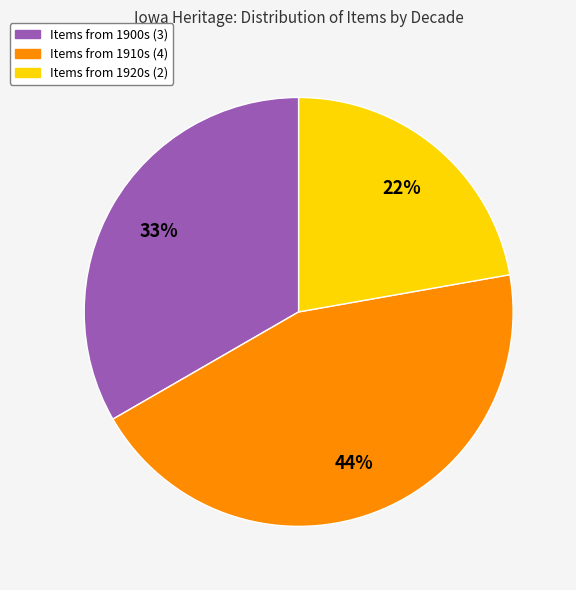

Is there any slice that represents more than half of the pie?

No